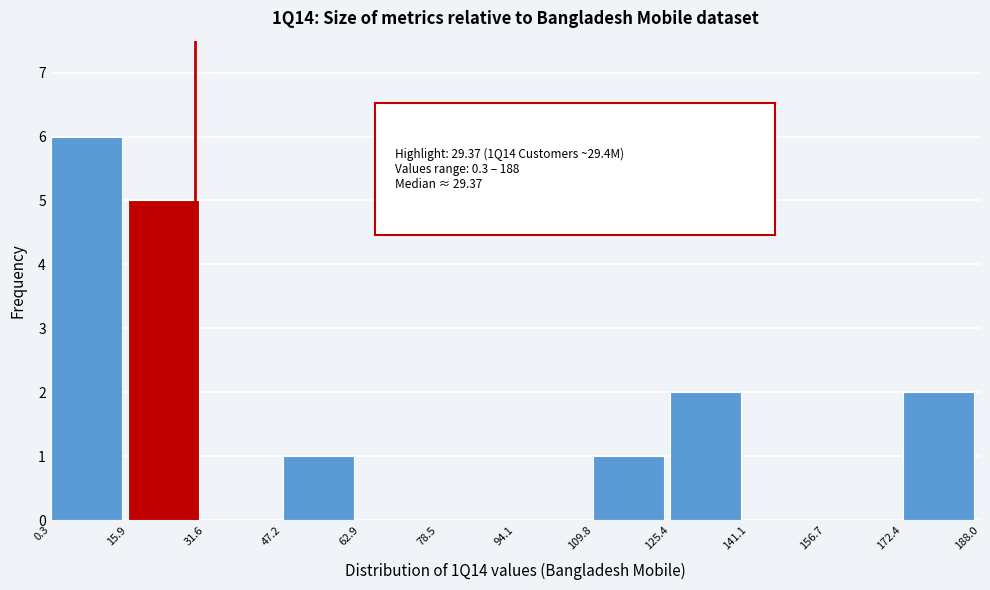

How tall is the bar that spans 0.3 to 15.9 on the x-axis? The values are not printed on the chart, so give them approximately, as read against the axis.

6